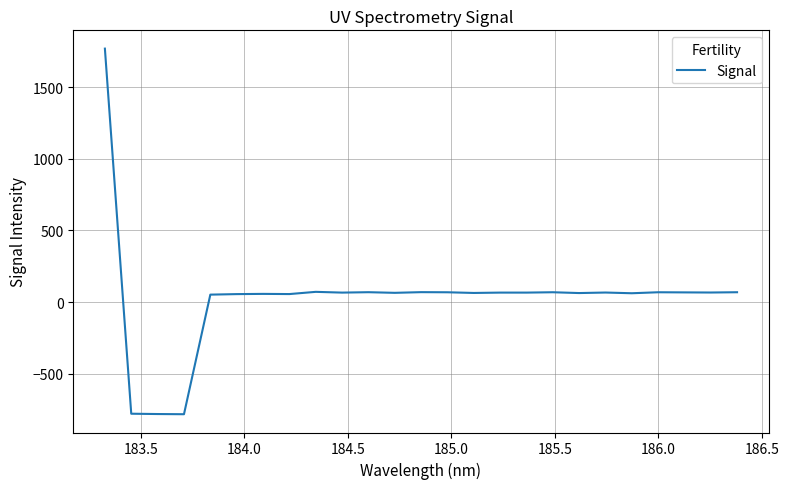

What is the difference between the maximum and minimum values?

2551.0